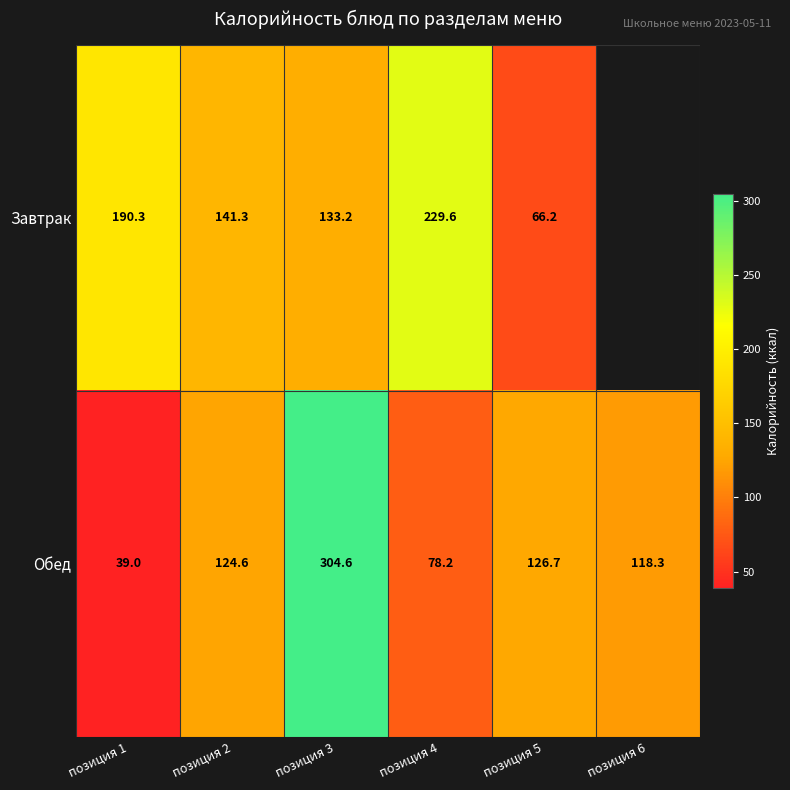

What is the total value across all series at позиция 3?

437.8